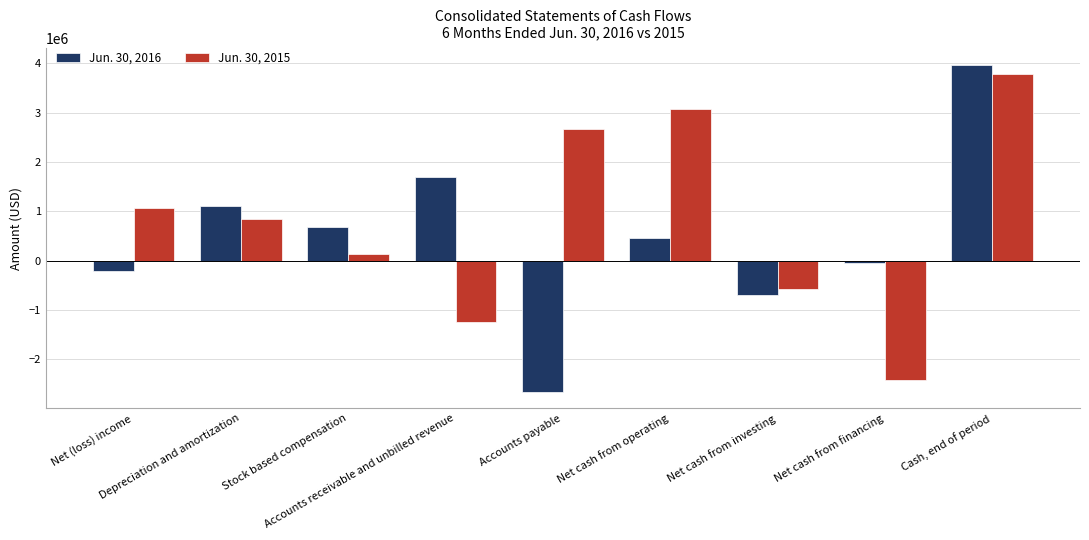

What is the difference between the maximum and second lowest values in the Jun. 30, 2016 series?

4670277